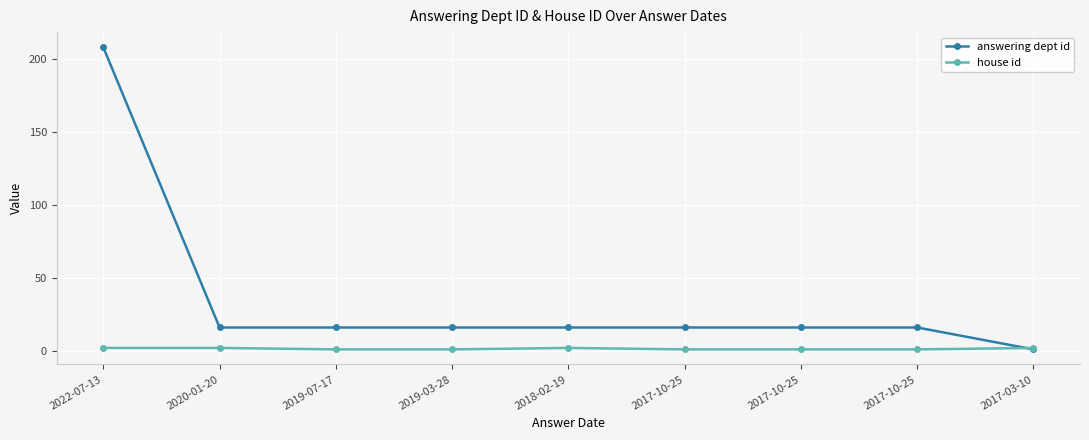

How many lines are shown in the chart?

2